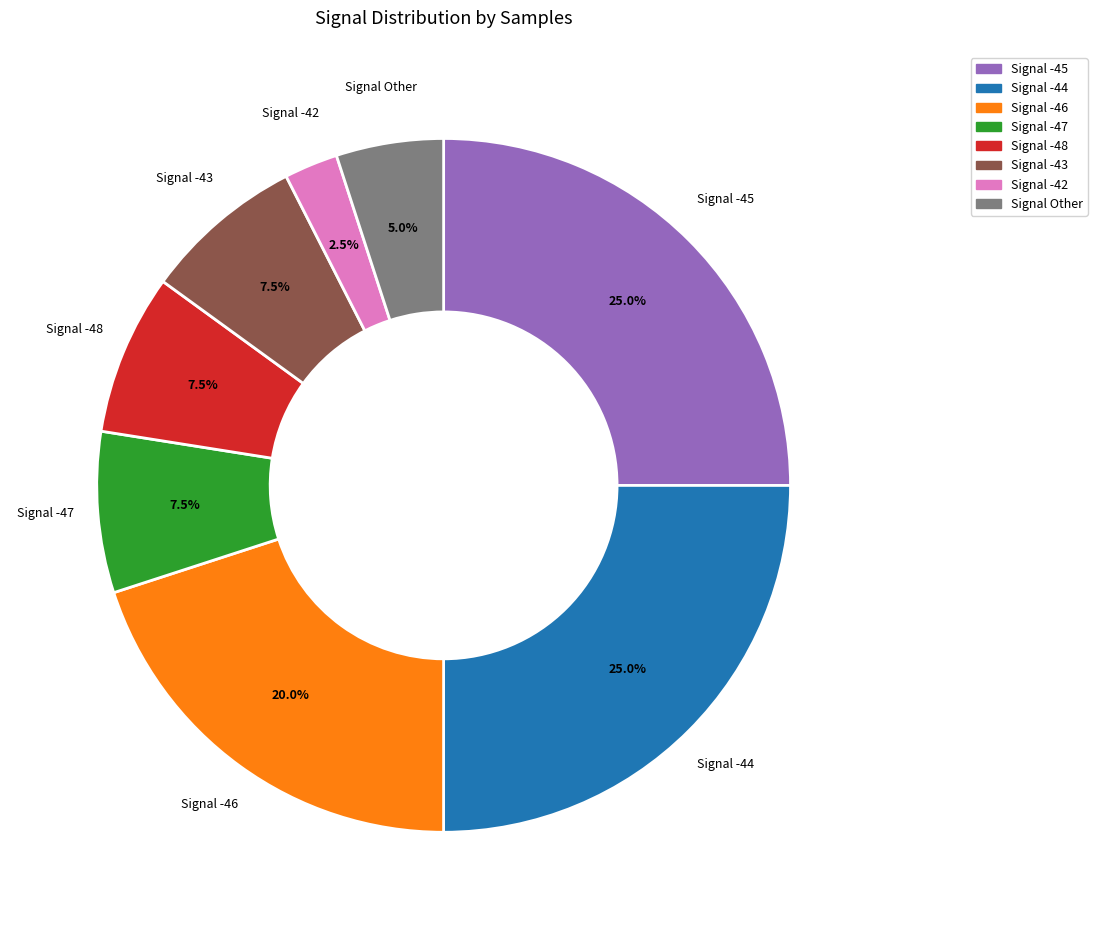

Does any single category account for the majority?

No